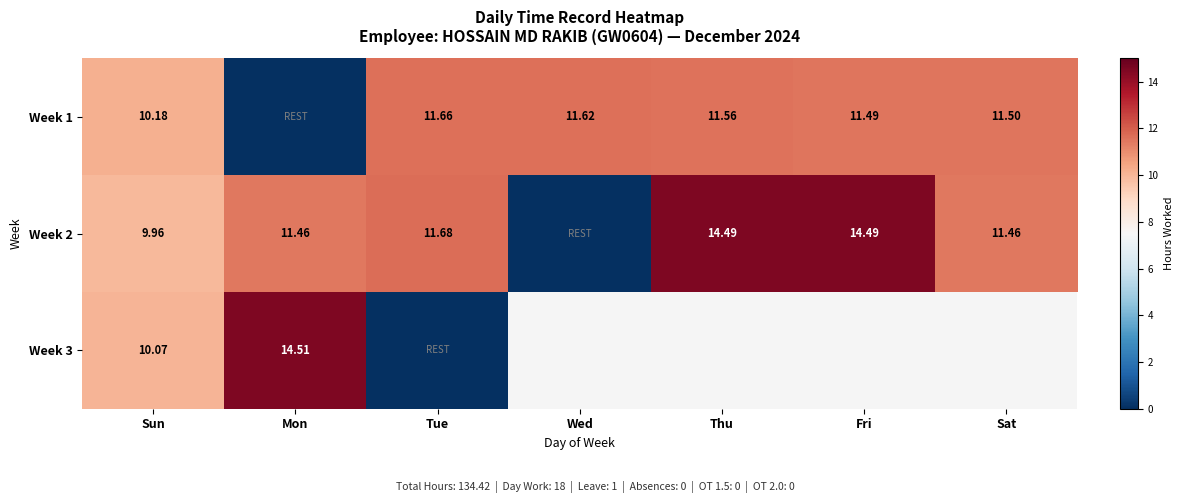

At which category does the chart reach its peak across all series?

Mon